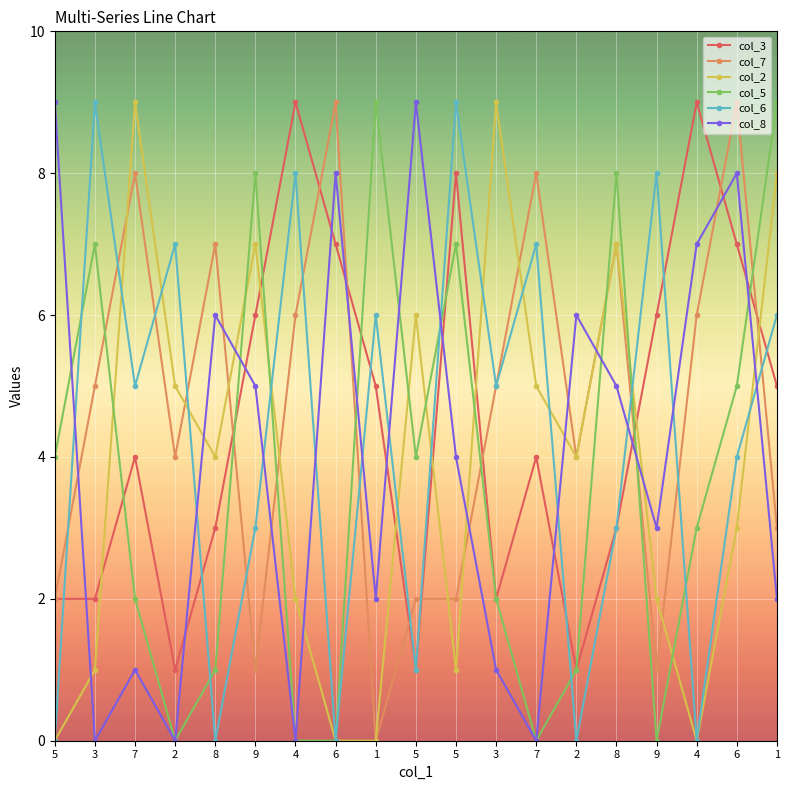

Rank the series by their average value, from highest to lowest.

col_7, col_3, col_6, col_8, col_2, col_5